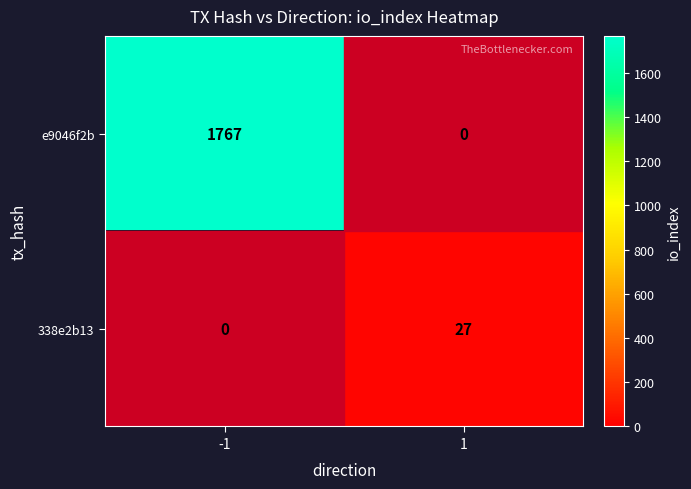

What is the average value of the e9046f2b series?

884